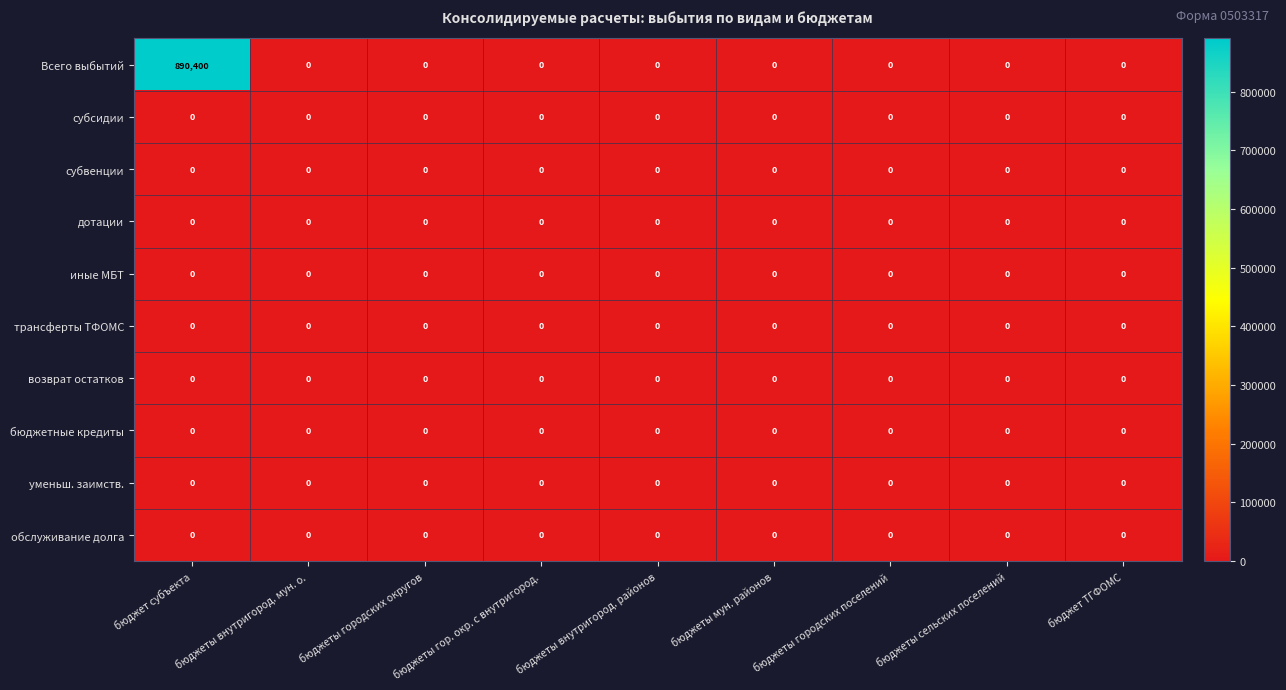

Which series has the largest total across all categories?

Всего выбытий